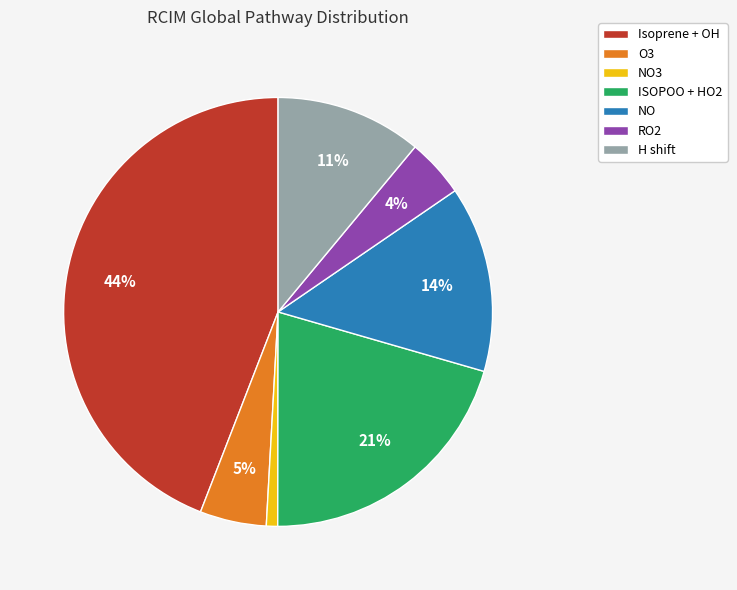

Which category has the smallest portion of the pie?

NO3